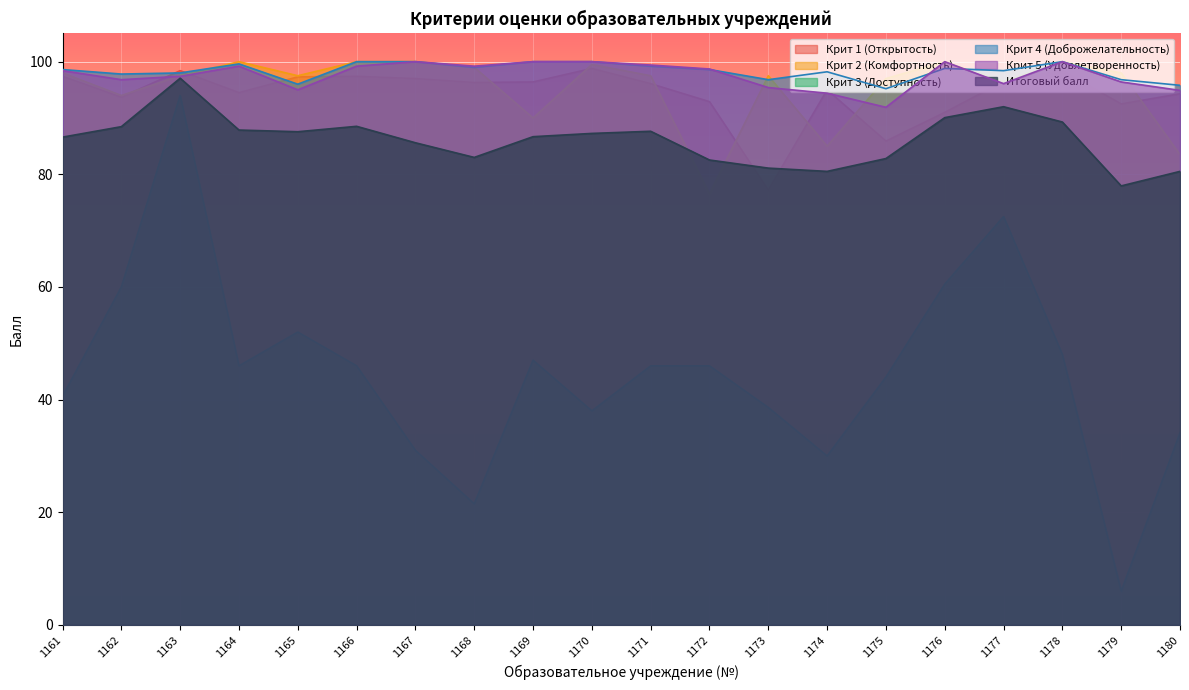

What is the sum of the Крит 1 (Открытость) values at 1178 and 1165?

195.7